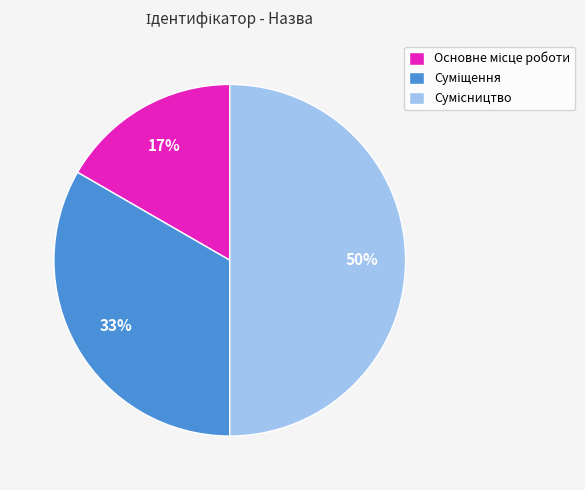

To the nearest percent, what is the difference between the largest and smallest slice percentages?

33%